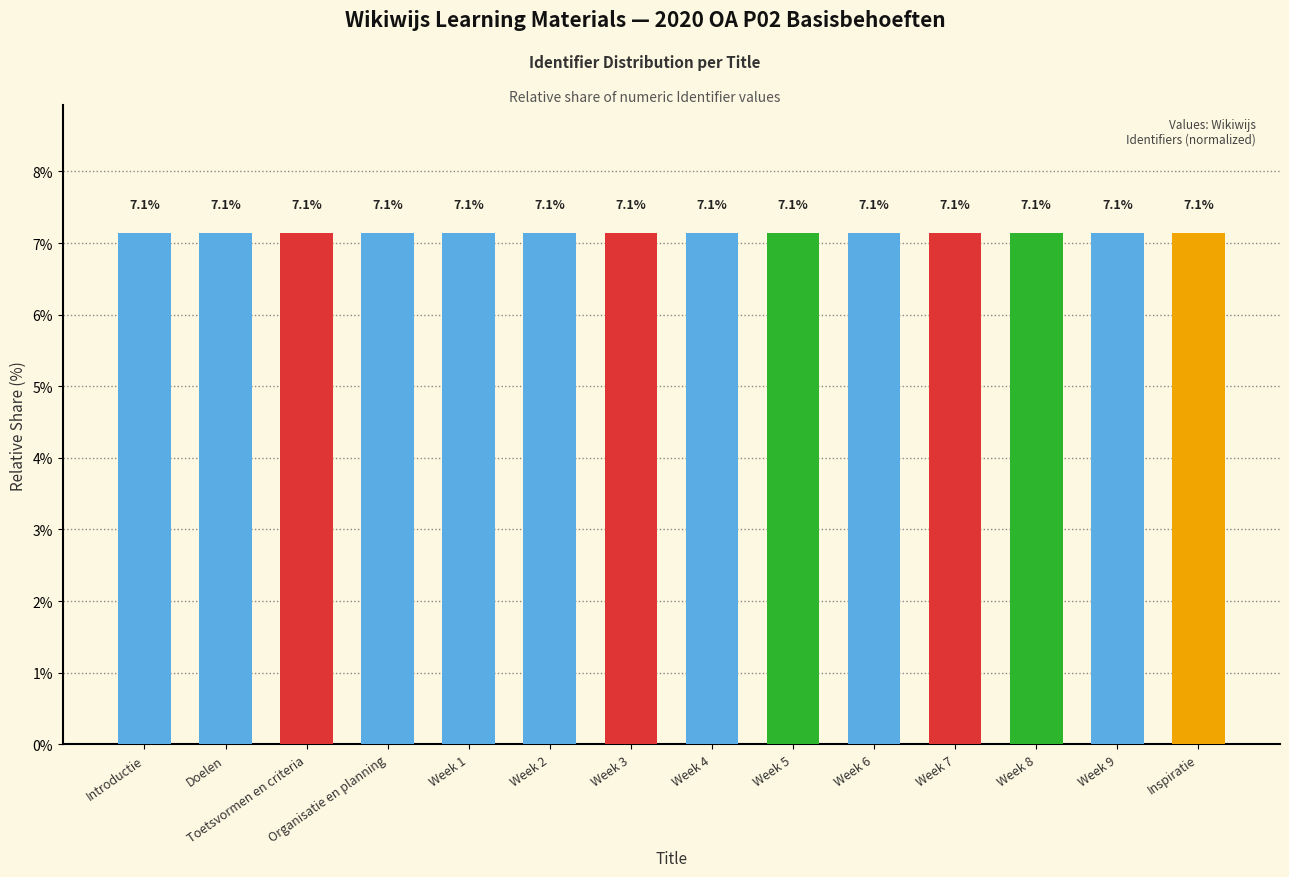

What is the approximate value at Toetsvormen en criteria?

7.1